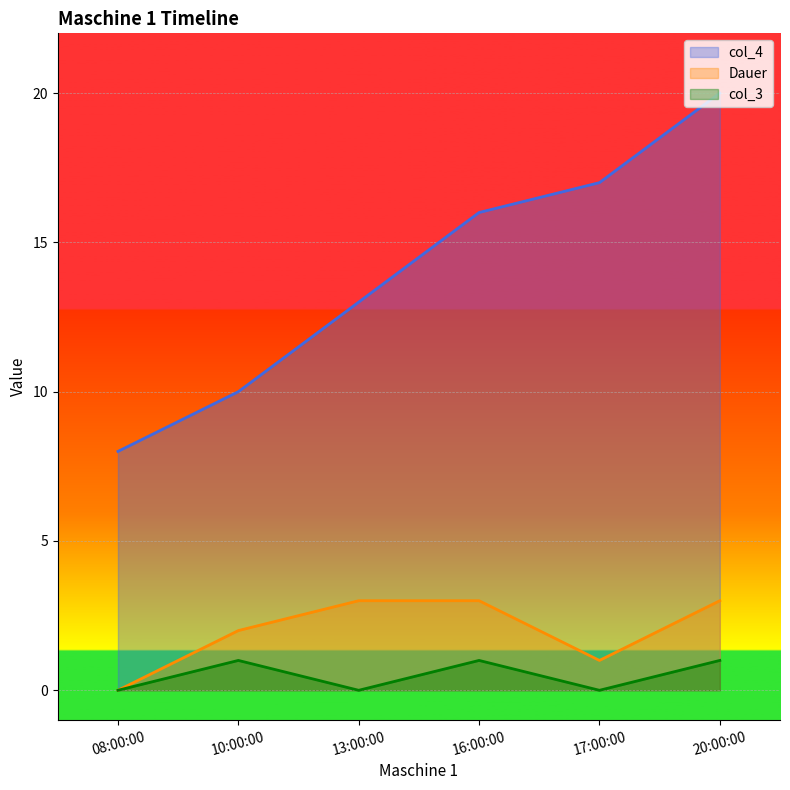

At which category does col_3 reach its first local valley?

13:00:00